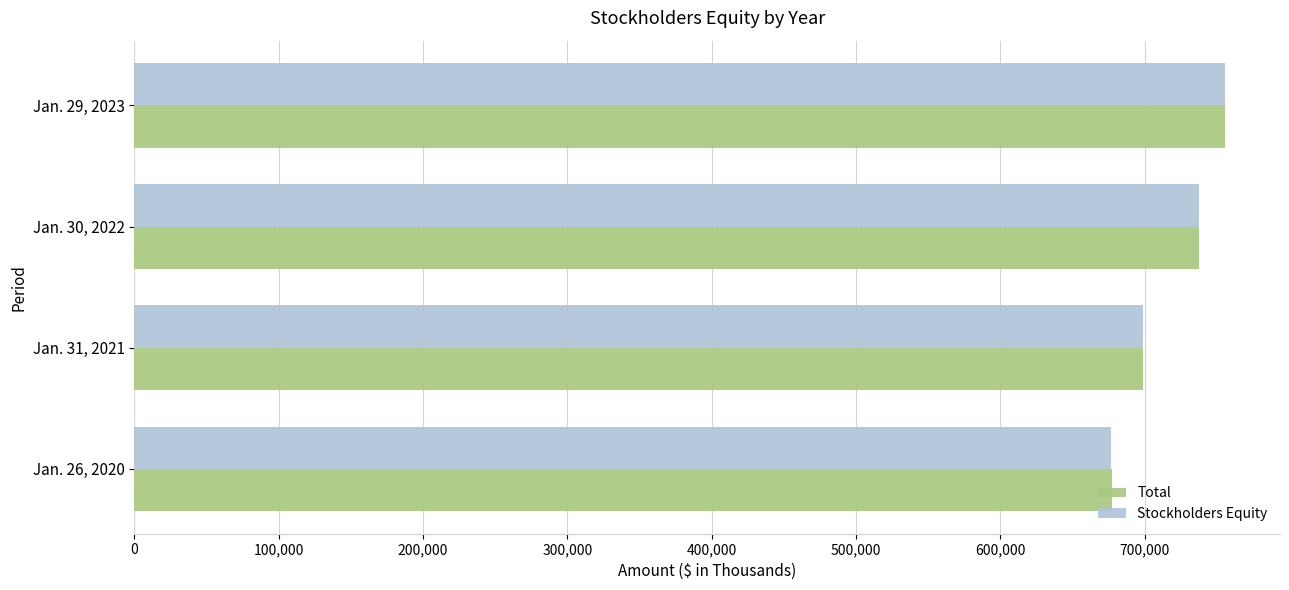

At which label is Total closest to 716617?

Jan. 31, 2021